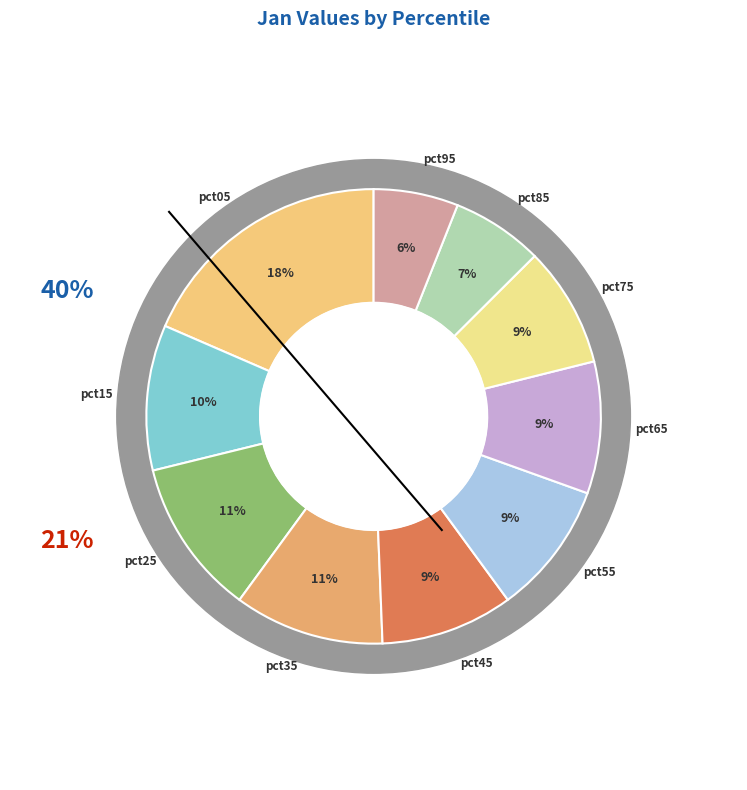

Is there any slice that represents more than half of the pie?

No